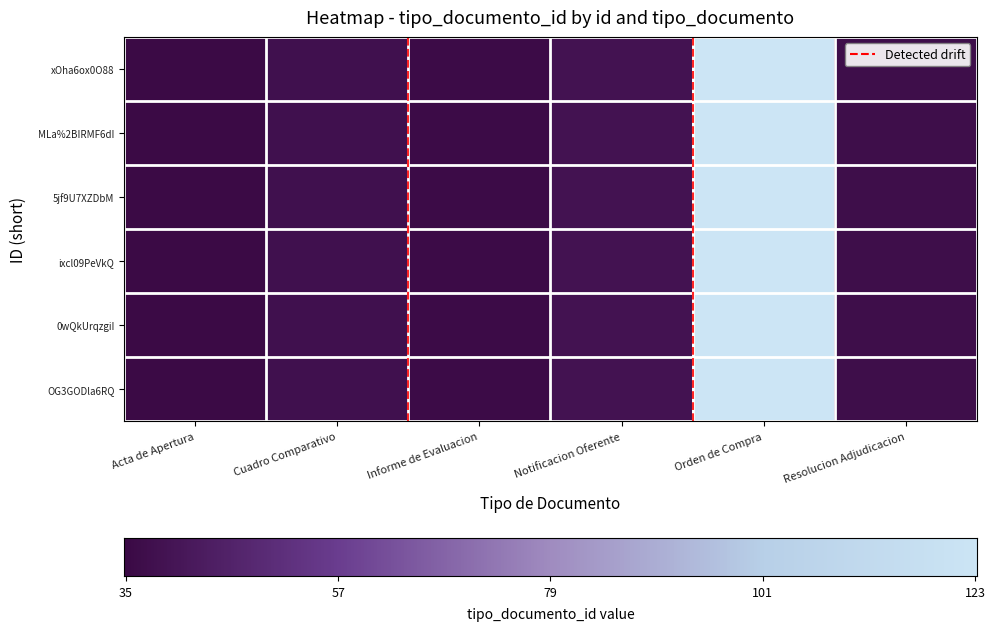

Which has a higher value, Orden de Compra or Cuadro Comparativo?

Orden de Compra